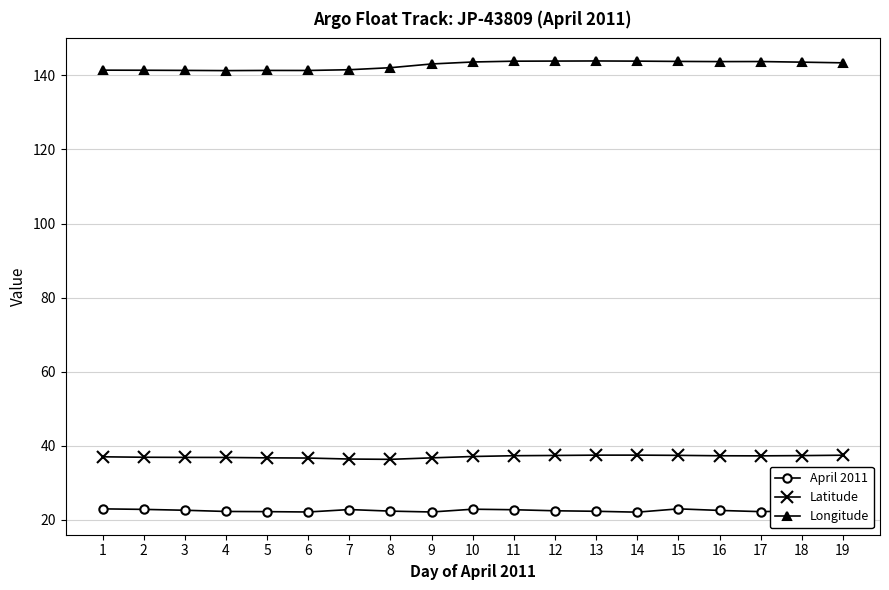

True or false: April 2011 has more than 2 interior local peaks.

True